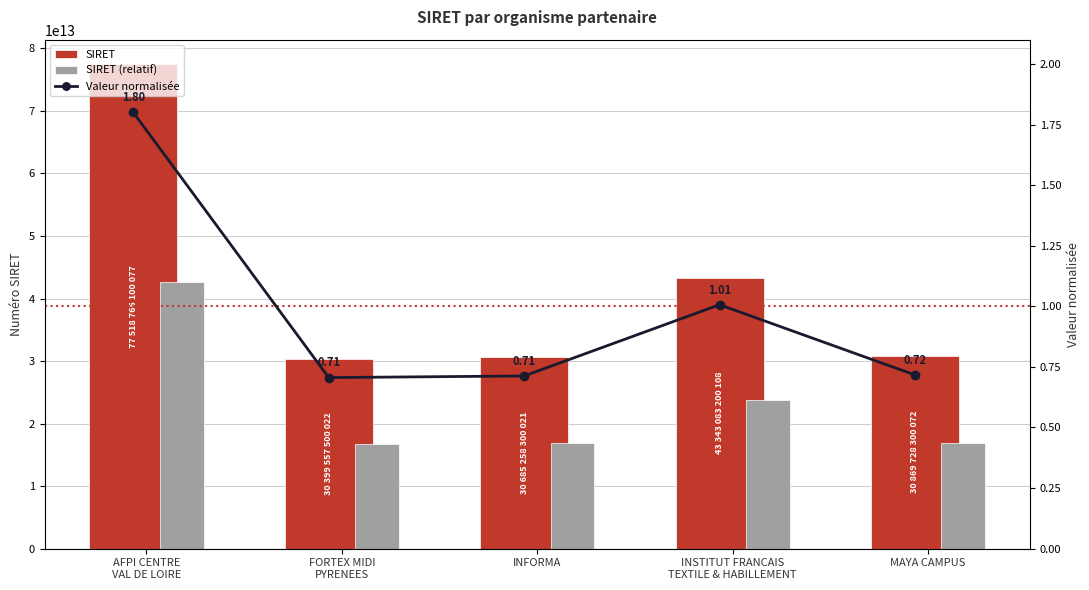

What is the difference between the highest and lowest values at MAYA CAMPUS?

30869728300071.3